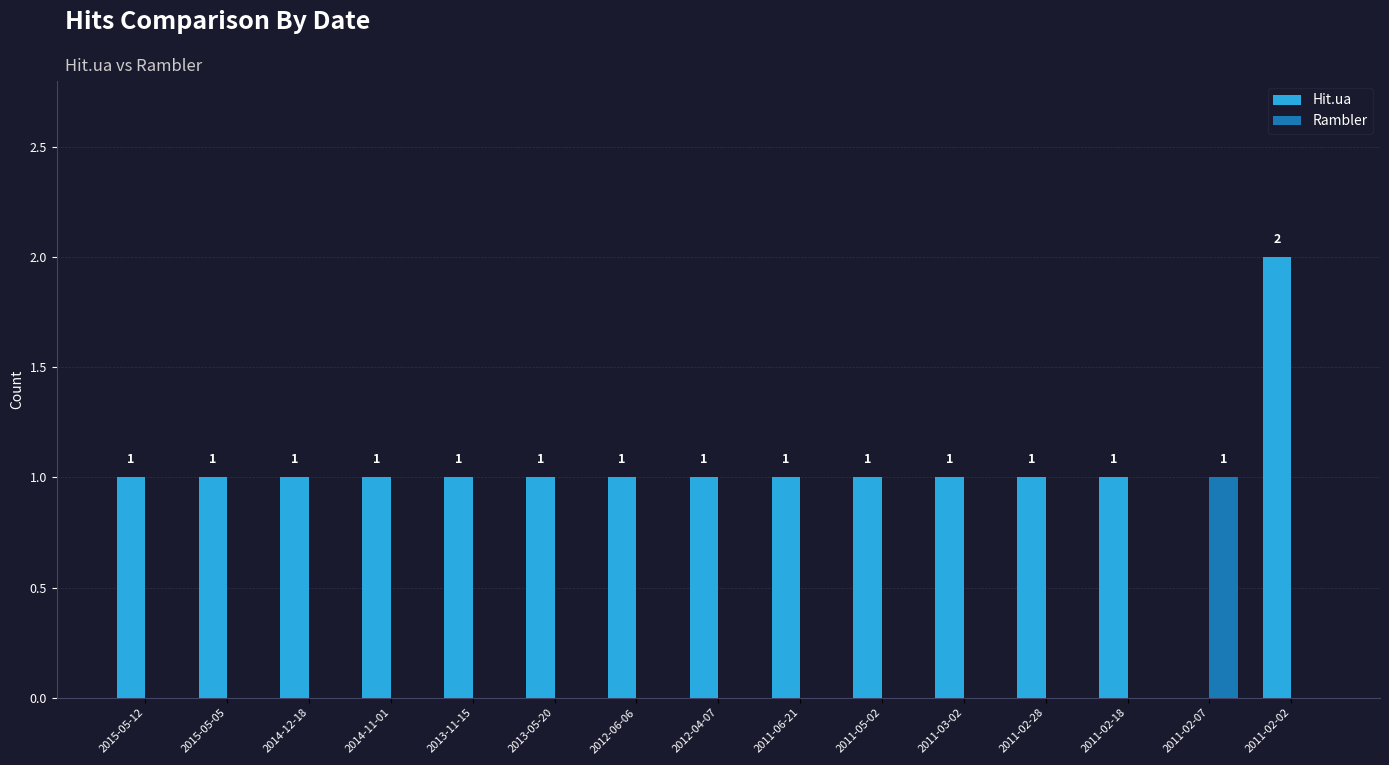

Reading right to left, list all the values displayed in this chart.

Hit.ua: 2	0	1	1	1	1	1	1	1	1	1	1	1	1	1
Rambler: 0	1	0	0	0	0	0	0	0	0	0	0	0	0	0